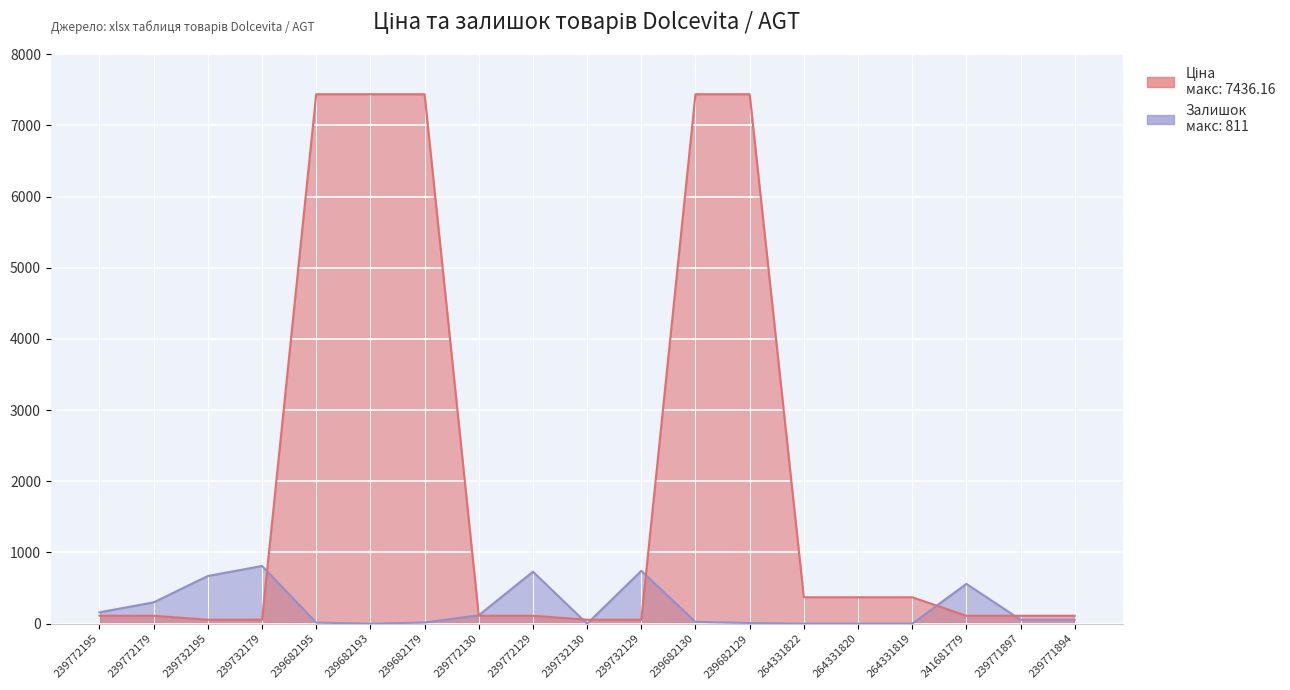

Which has a higher value, 264331819 or 241681779?

264331819